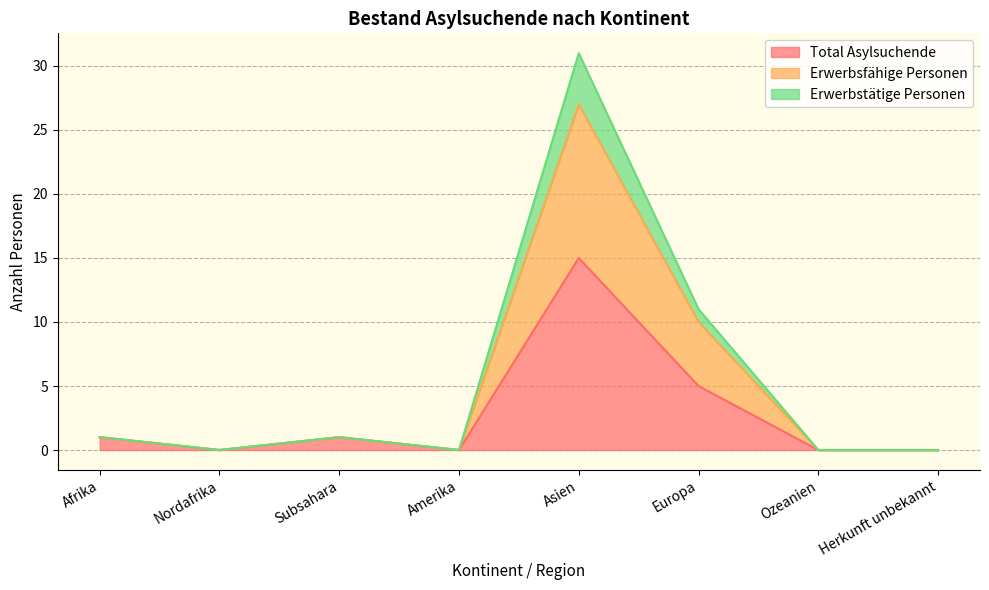

What position from the left is Afrika?

1